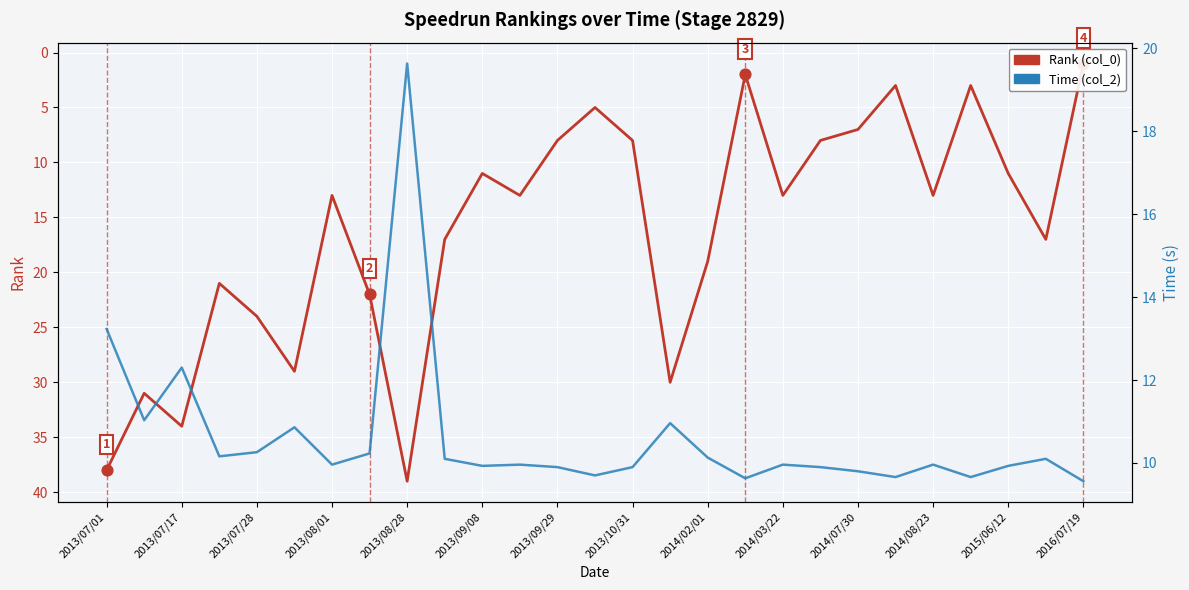

Which series has the widest spread of Y values?

Rank (col_0)